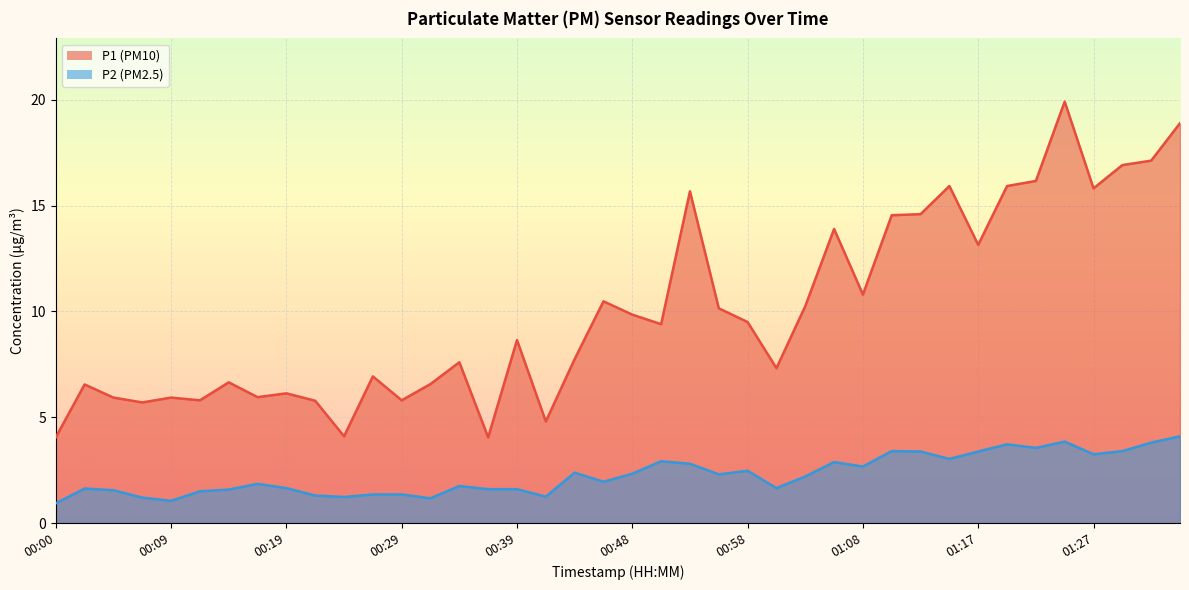

What is the label of the 35th point from the right?

00:12